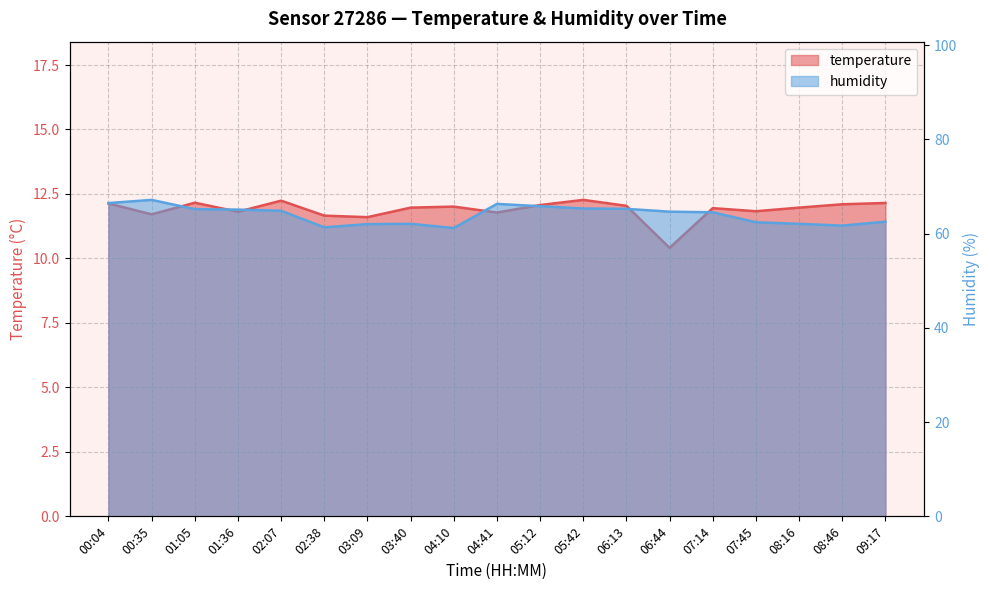

Rank the categories by temperature value from highest to lowest.

05:42, 02:07, 01:05, 09:17, 00:04, 08:46, 05:12, 06:13, 04:10, 03:40, 08:16, 07:14, 07:45, 01:36, 04:41, 00:35, 02:38, 03:09, 06:44